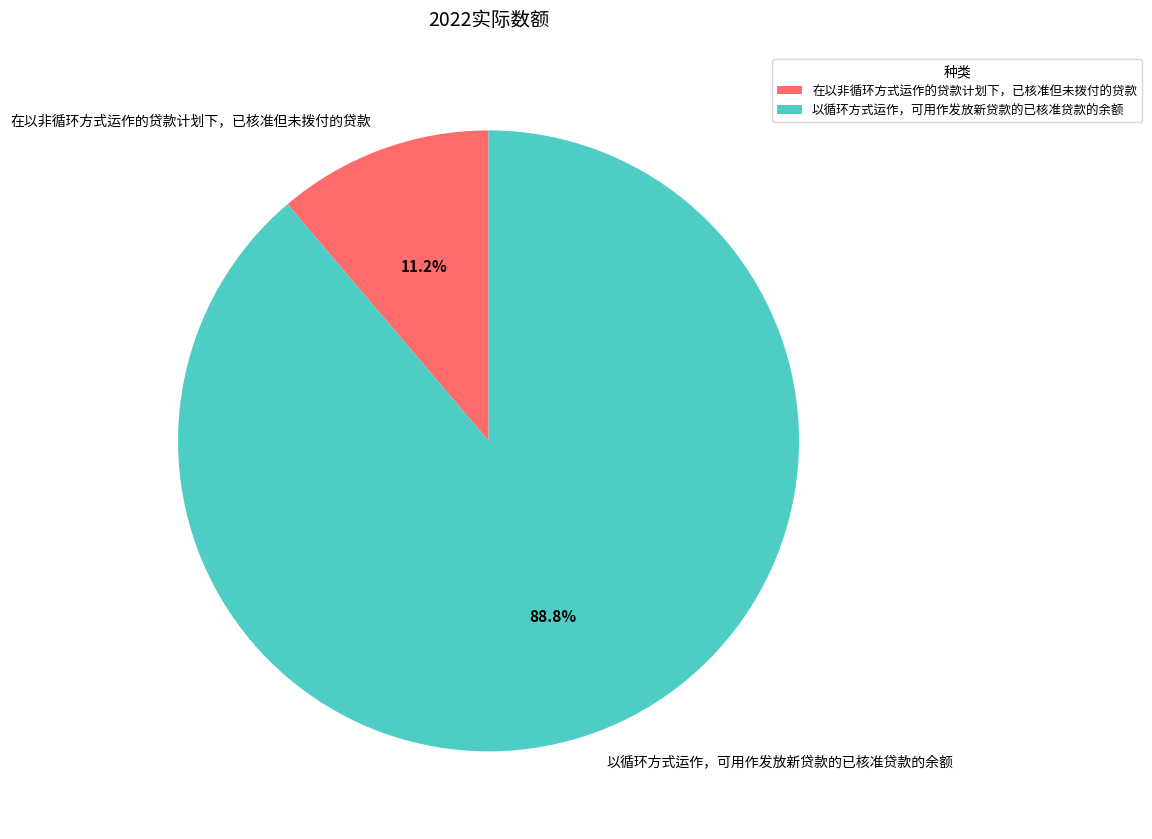

Does 以循环方式运作，可用作发放新贷款的已核准贷款的余额 represent more than half of the total?

Yes